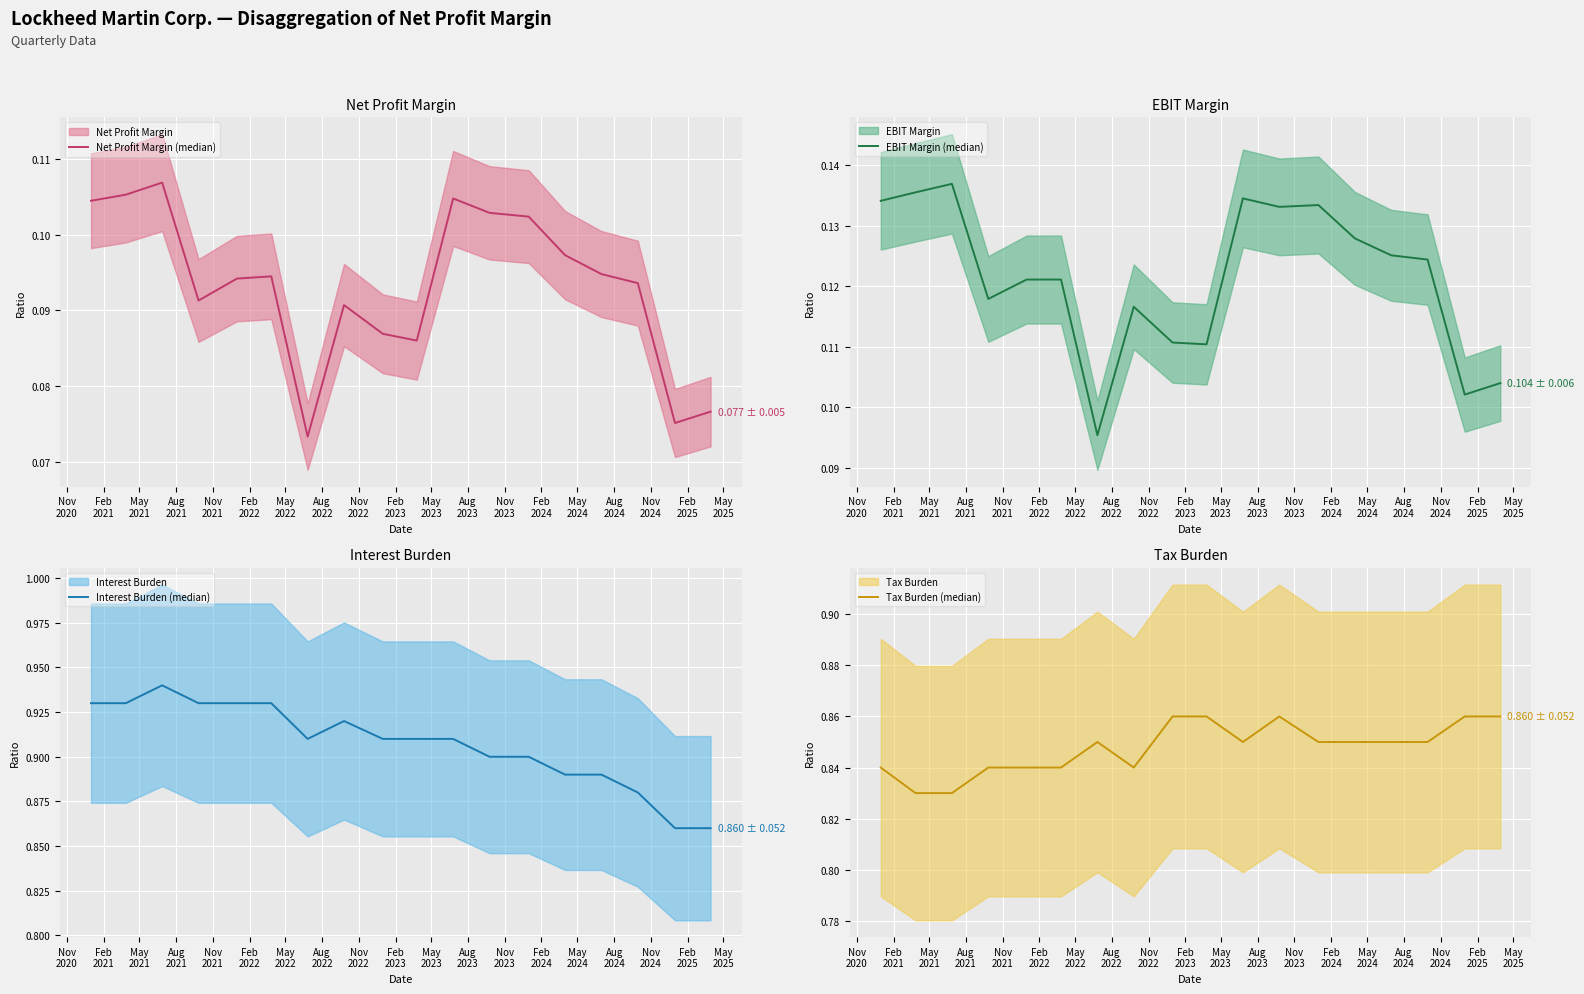

Does the chart display data point markers on the line(s)?

No